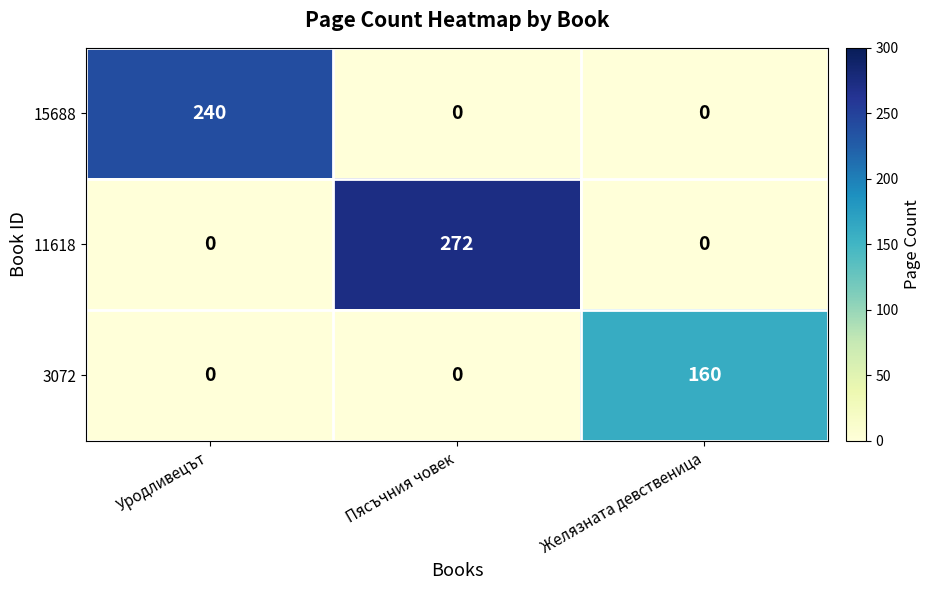

True or false: 15688 has a value of -149 at Желязната девственица.

False